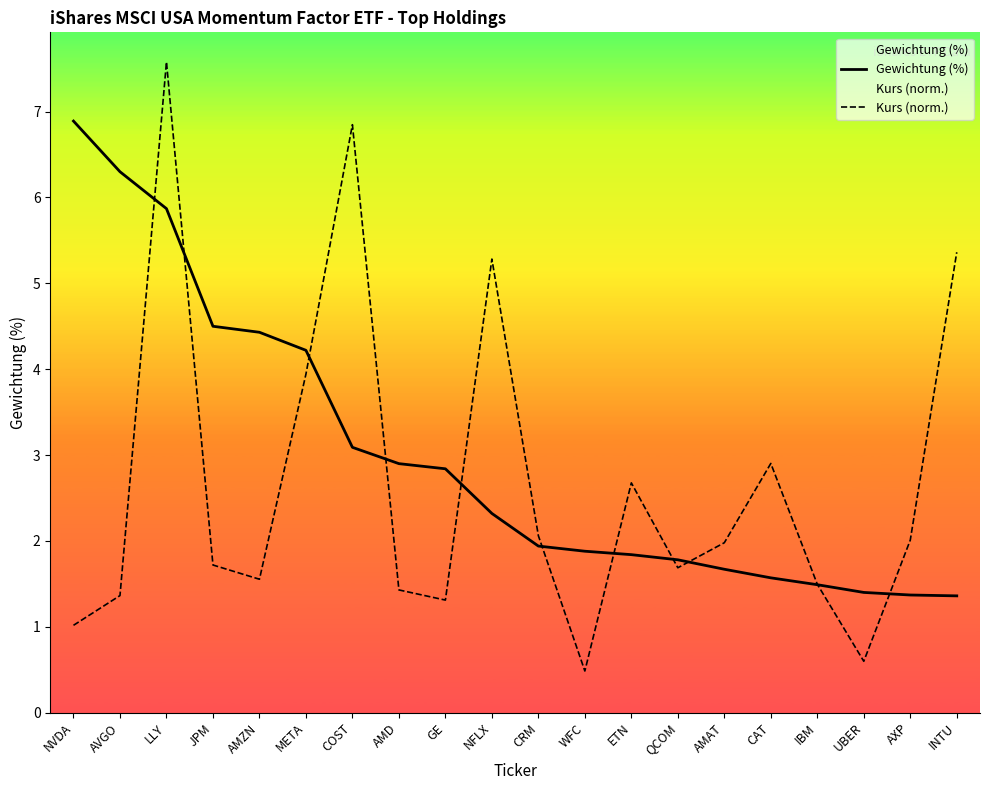

What is the sum of the Kurs (norm.) values at META and AMD?

5.4